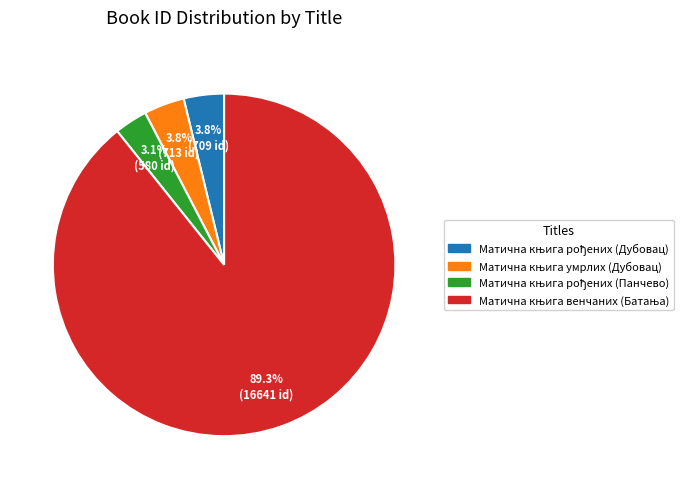

Does any single category account for the majority?

Yes